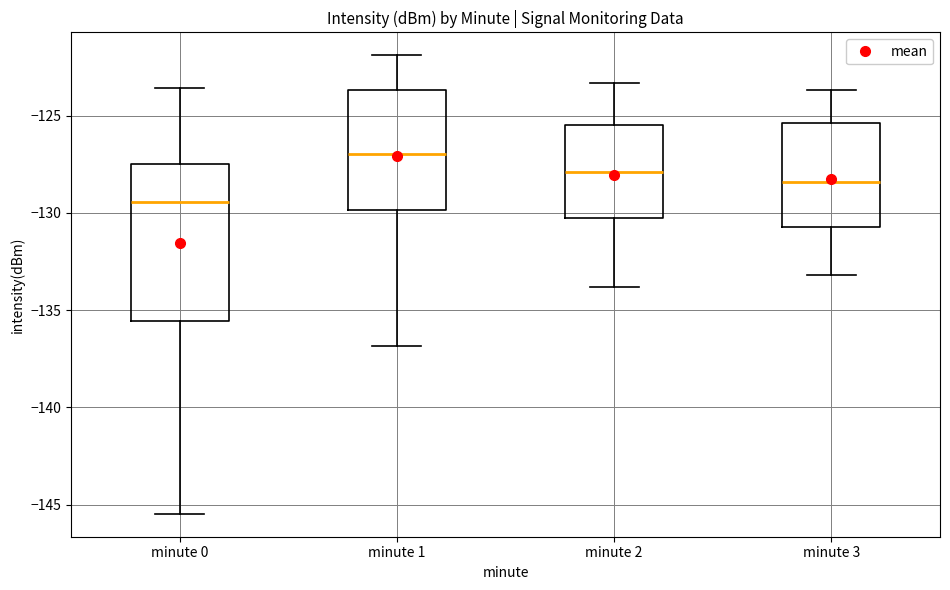

Reading left to right, transcribe this box plot: for each box, give where its median line is, the range the box spans, and where its two whiskers end, as read against the y-axis. The values are not printed on the chart, so give them approximately, as read against the axis.

minute 0: median -129.5, box -135.5 to -127.5, whiskers -145.5 to -123.5
minute 1: median -127.0, box -130.0 to -123.5, whiskers -137.0 to -122.0
minute 2: median -128.0, box -130.0 to -125.5, whiskers -134.0 to -123.5
minute 3: median -128.5, box -130.5 to -125.5, whiskers -133.0 to -123.5